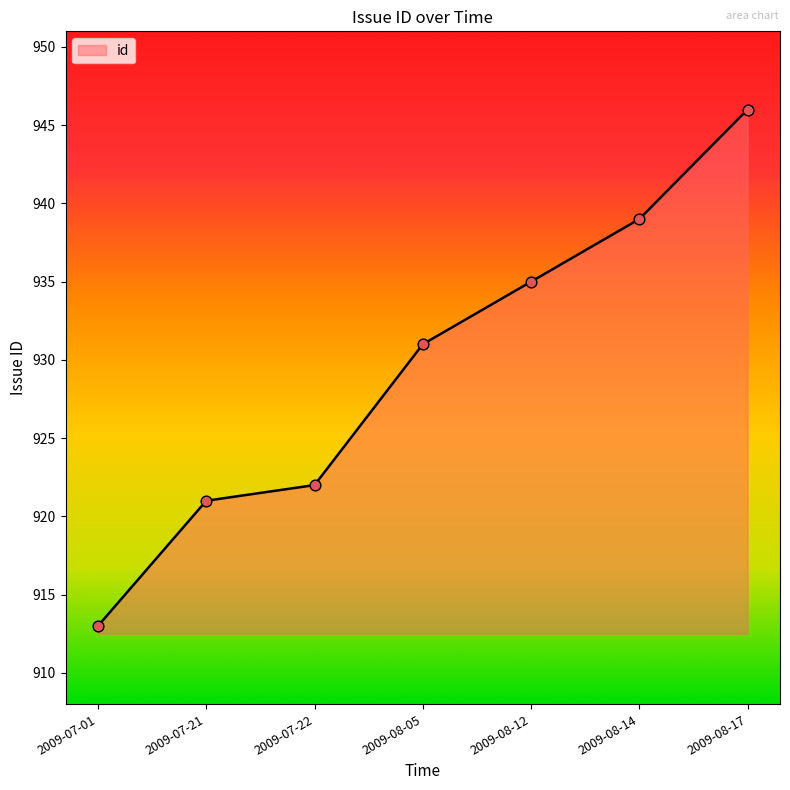

What is the change in value from 2009-07-01 to 2009-08-12?

+22